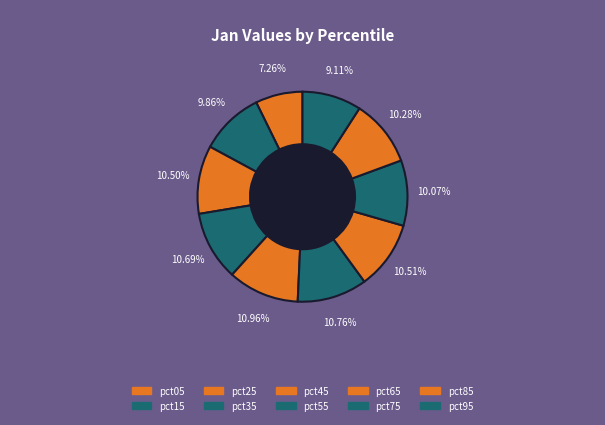

Rank the categories by value from lowest to highest.

pct05, pct95, pct15, pct75, pct85, pct25, pct65, pct35, pct55, pct45